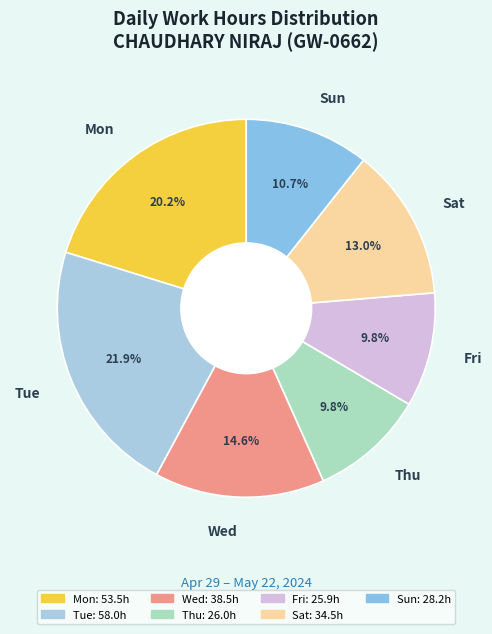

Between Sat and Thu, which is larger?

Sat